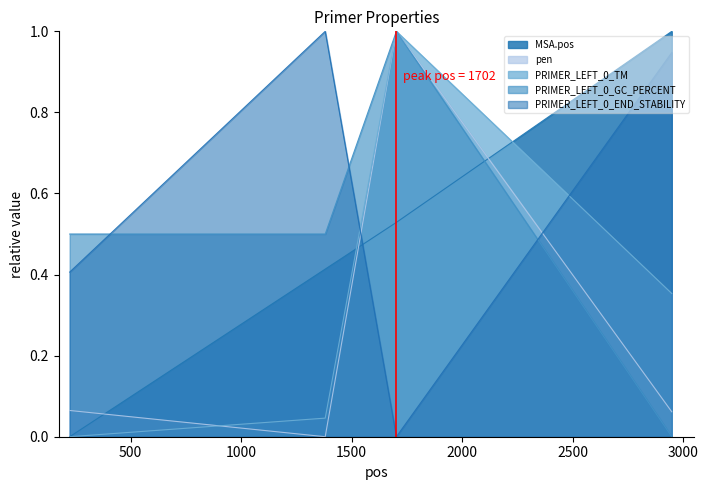

What is the sum of all pen values?

1.1